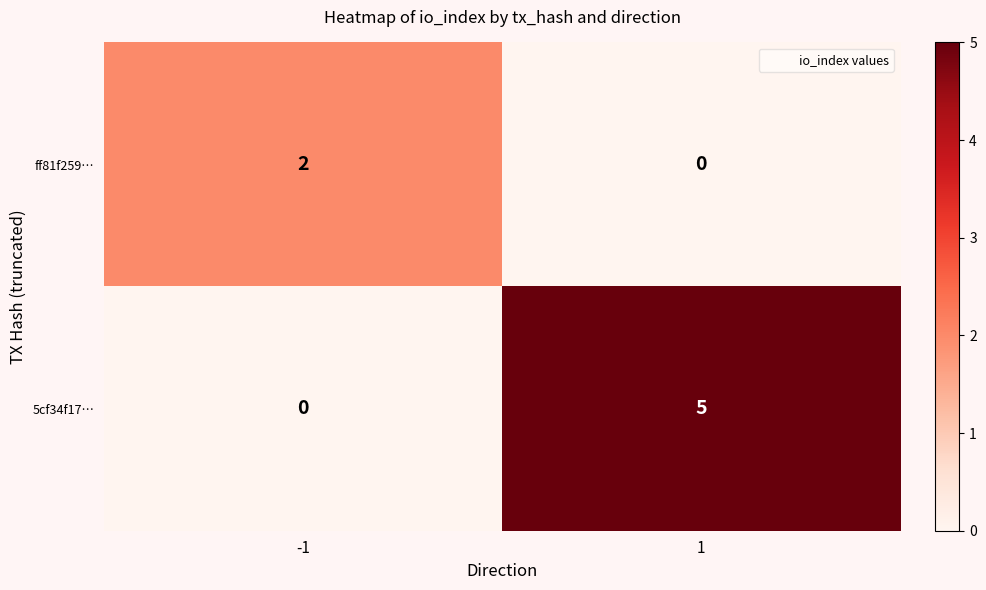

What is the sum of the 5cf34f17… values at -1 and 1?

5